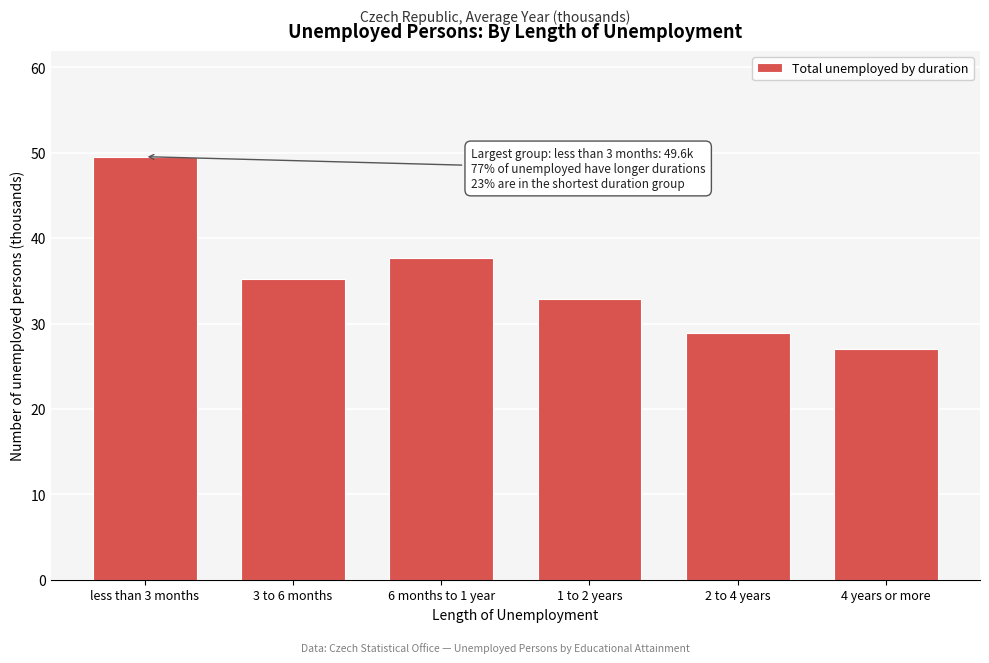

Reading left to right, list all the values displayed in this chart.

less than 3 months=49.6	3 to 6 months=35.2	6 months to 1 year=37.7	1 to 2 years=32.8	2 to 4 years=28.9	4 years or more=27.1